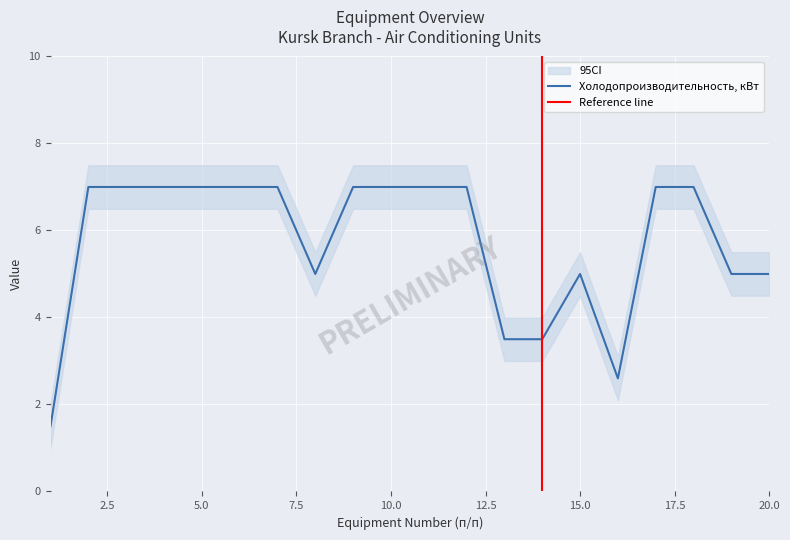

The value of Холодопроизводительность, кВт at 20.0 is 8.8. True or false?

False